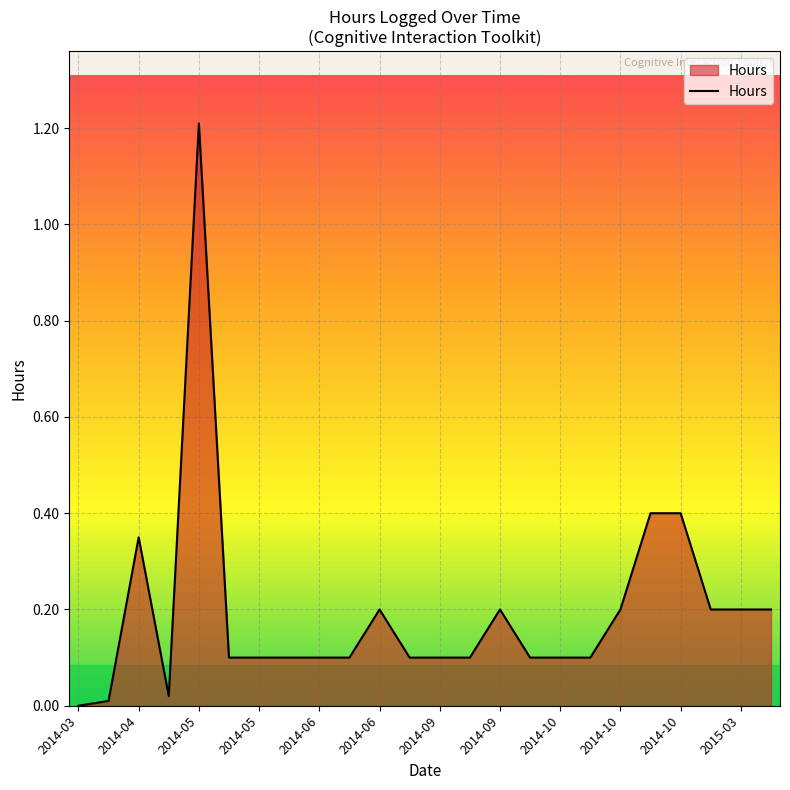

What is the difference between the maximum and minimum values?

1.2